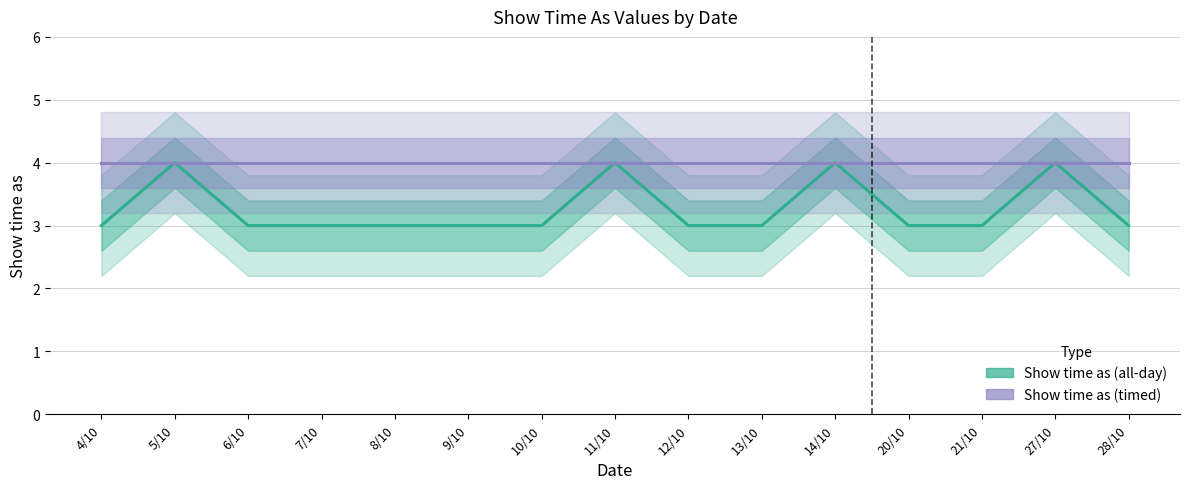

Rank the series at 13/10 from lowest to highest value.

Show time as (all-day), Show time as (timed)